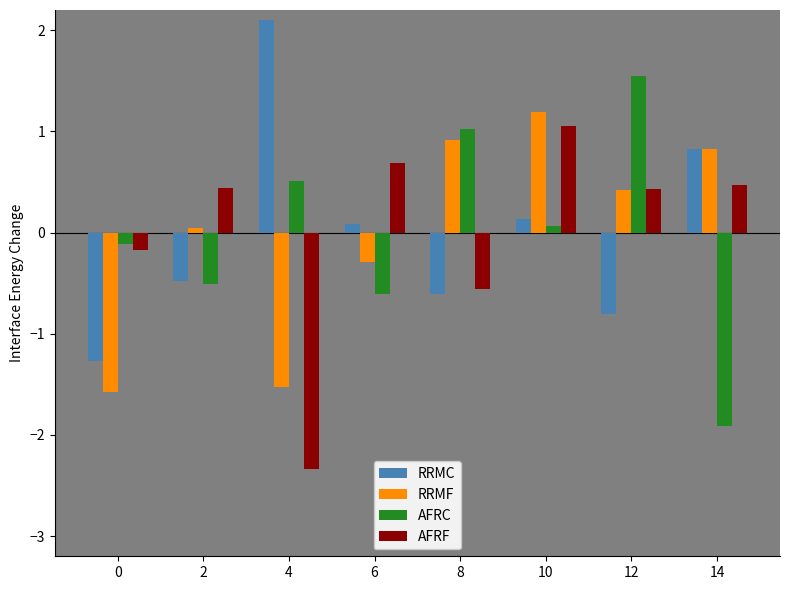

The value of RRMF at 14 is 1.2. True or false?

False